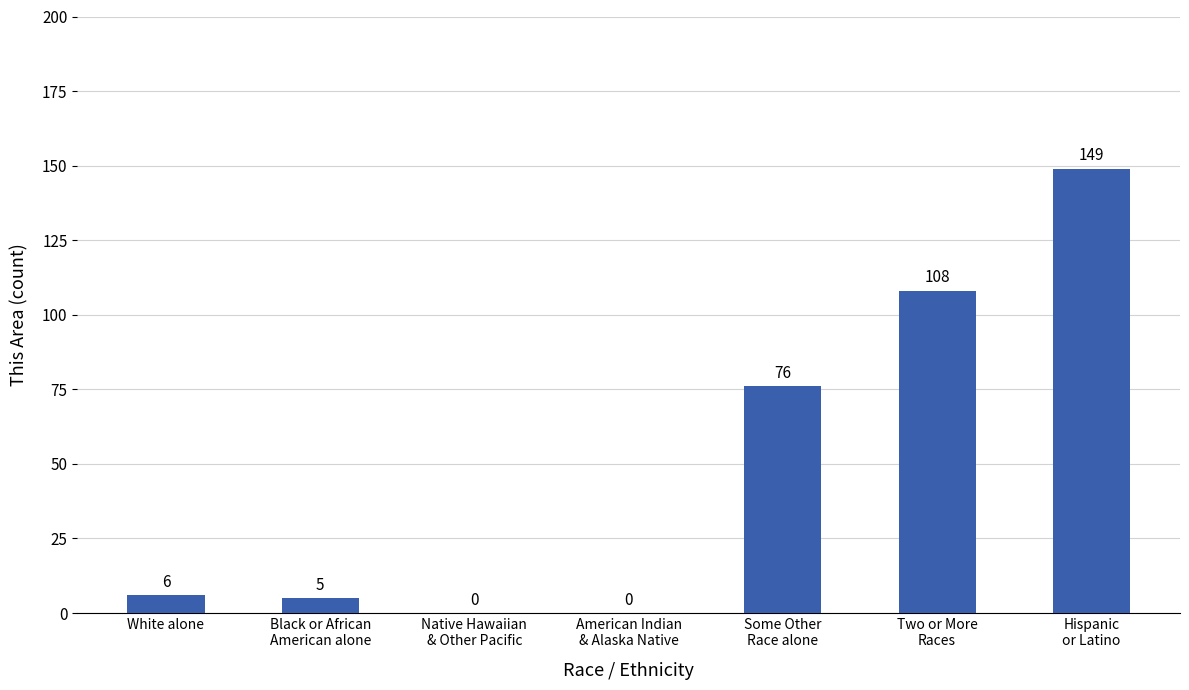

The value at White alone is 6. True or false?

True